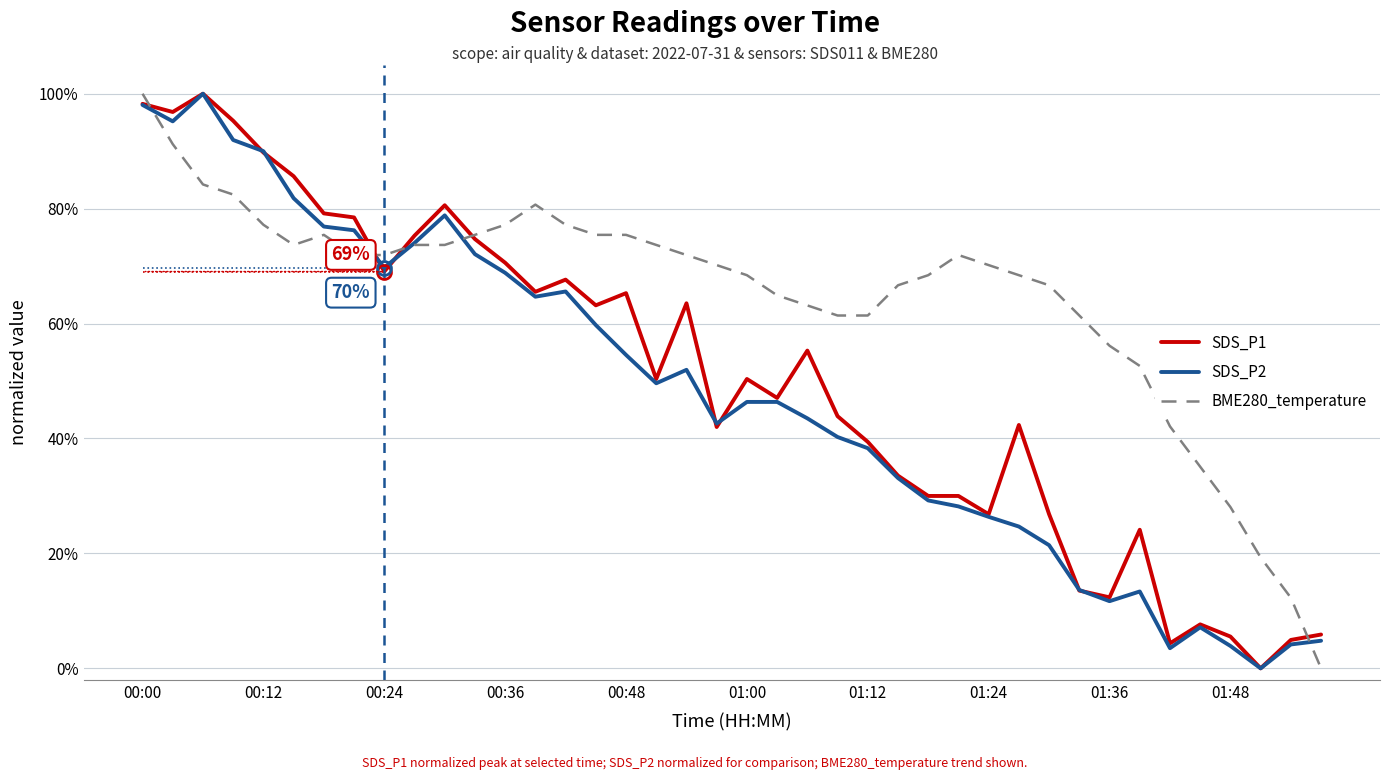

What is the maximum value shown in the chart?

100.0